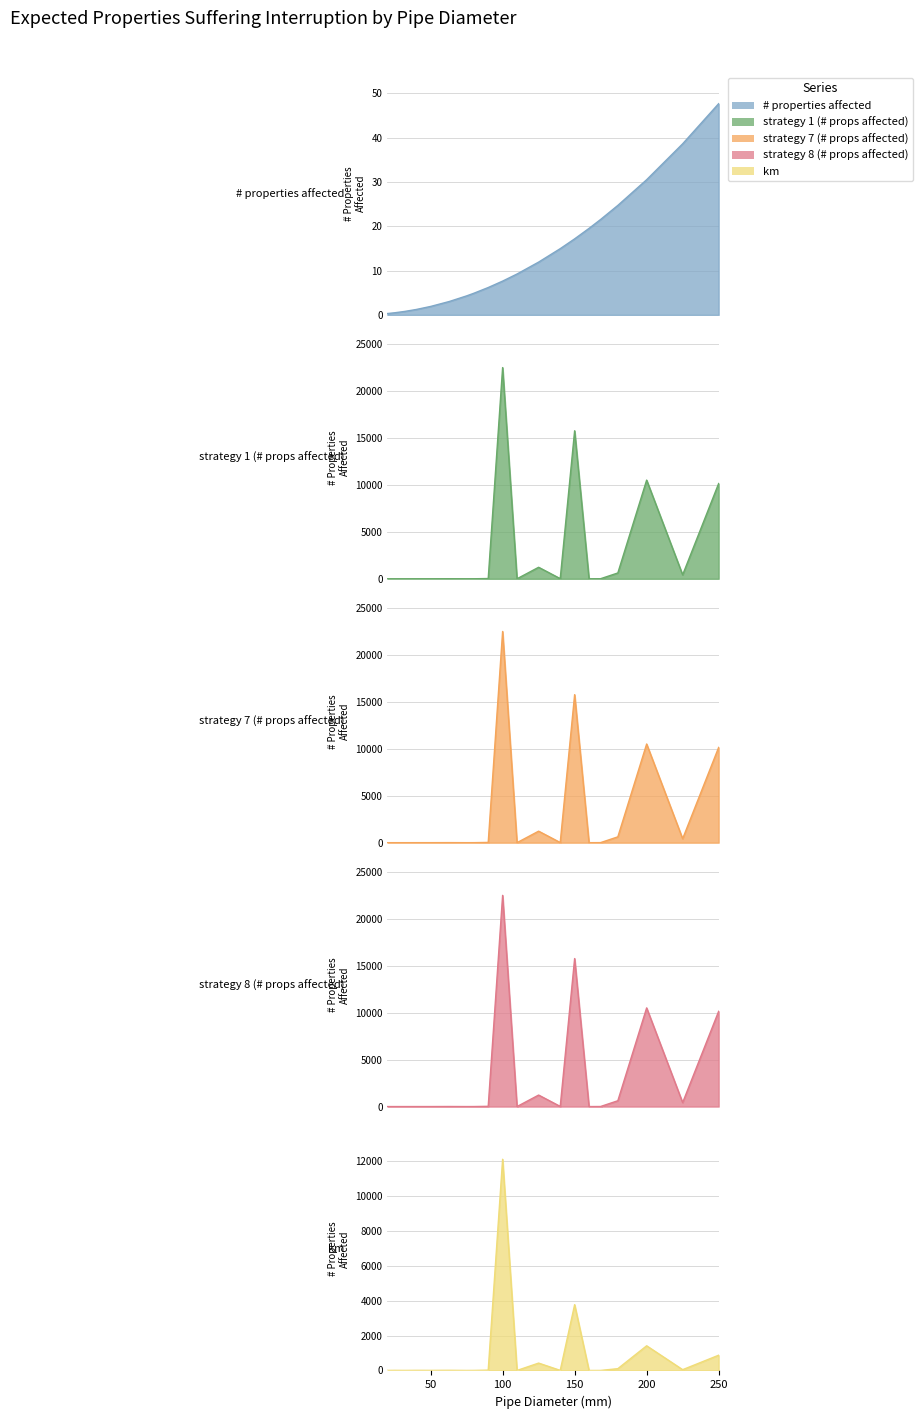

The value of strategy 1 (# props affected) at 150 is 4783.6. True or false?

False